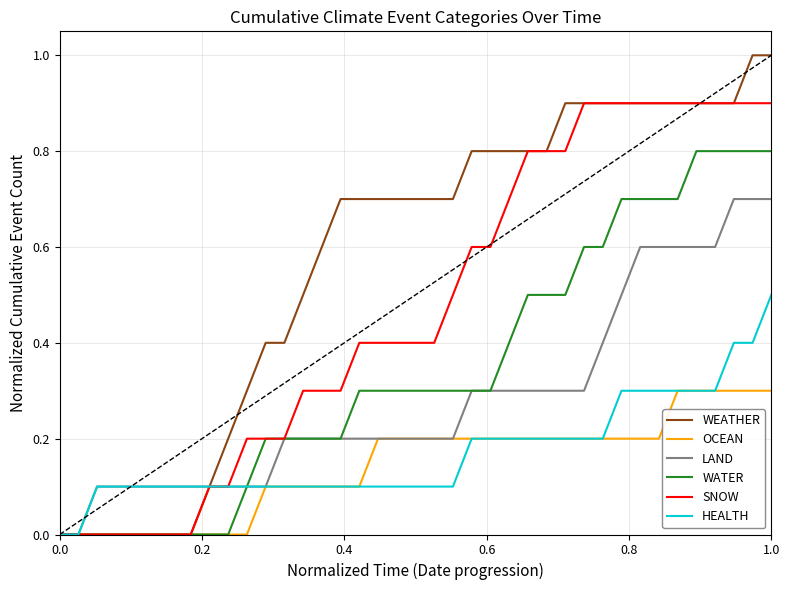

Count the OCEAN values in the range 0 to 1.

39